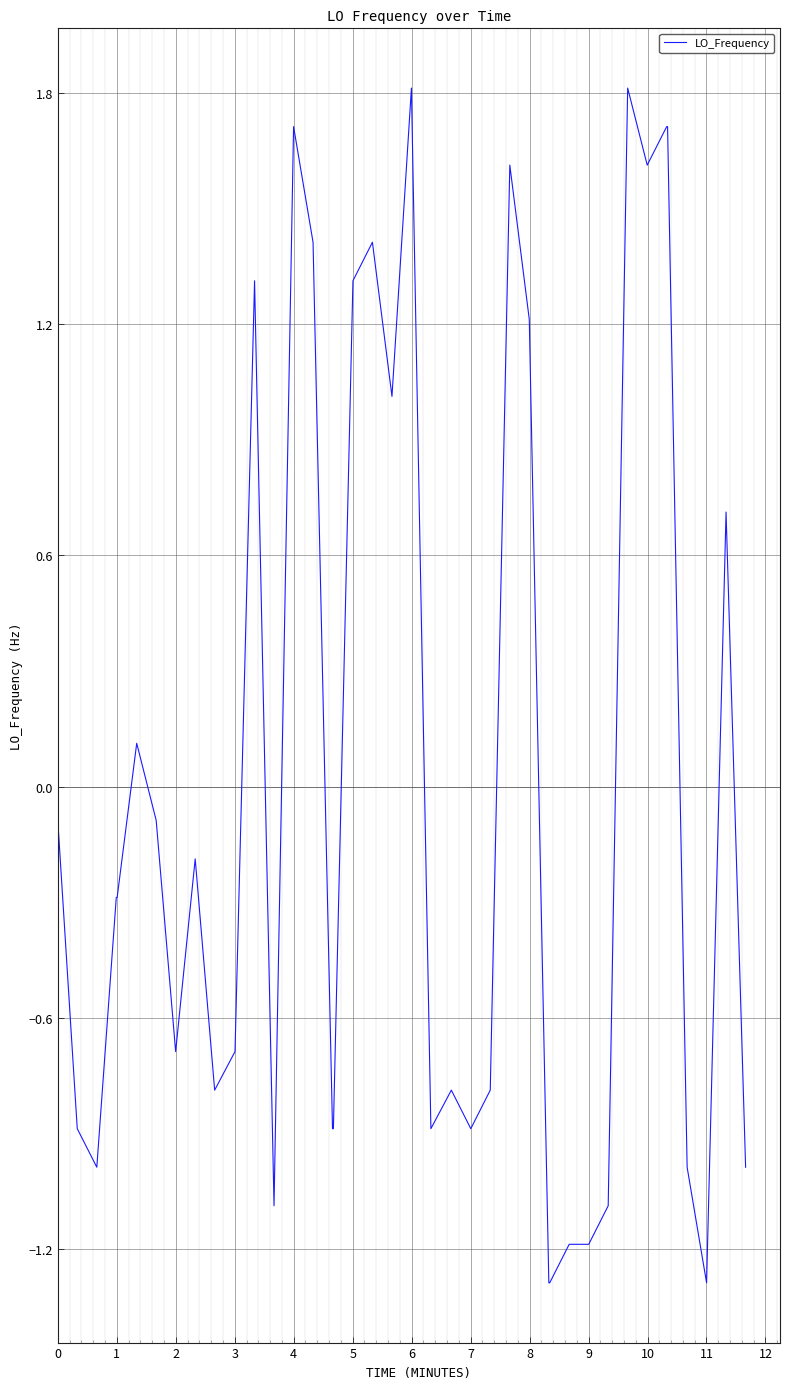

What is the greatest value displayed?

1.8